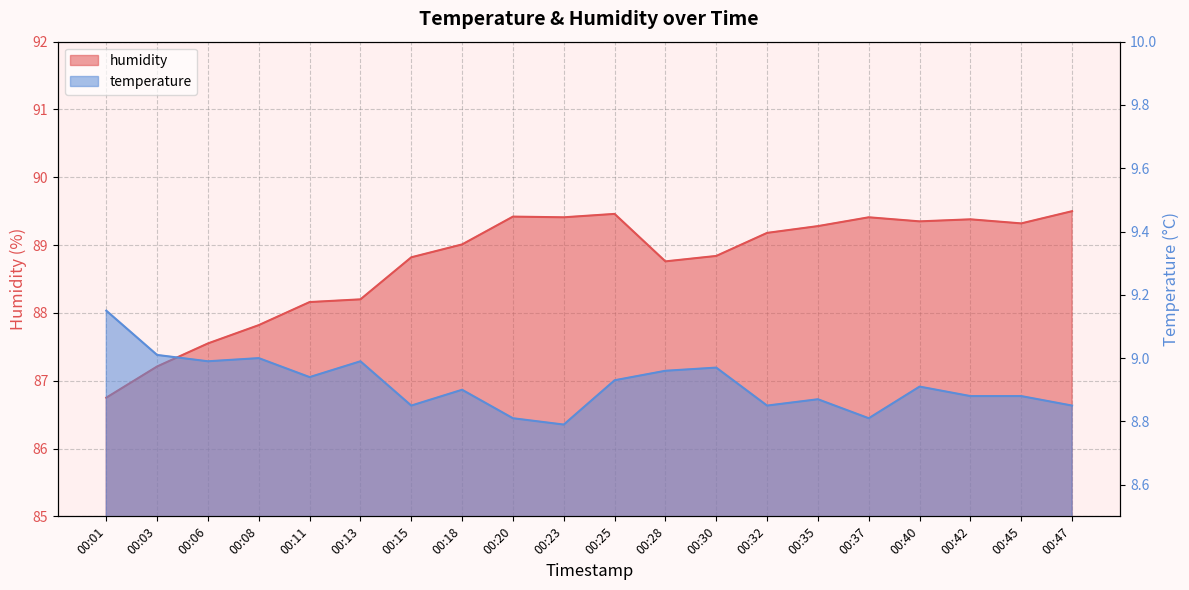

Reading left to right, list all the values displayed in this chart.

temperature: 00:01=9.2	00:03=9.0	00:06=9.0	00:08=9.0	00:11=8.9	00:13=9.0	00:15=8.8	00:18=8.9	00:20=8.8	00:23=8.8	00:25=8.9	00:28=9.0	00:30=9.0	00:32=8.8	00:35=8.9	00:37=8.8	00:40=8.9	00:42=8.9	00:45=8.9	00:47=8.8
humidity: 00:01=86.8	00:03=87.2	00:06=87.5	00:08=87.8	00:11=88.2	00:13=88.2	00:15=88.8	00:18=89.0	00:20=89.4	00:23=89.4	00:25=89.5	00:28=88.8	00:30=88.8	00:32=89.2	00:35=89.3	00:37=89.4	00:40=89.3	00:42=89.4	00:45=89.3	00:47=89.5